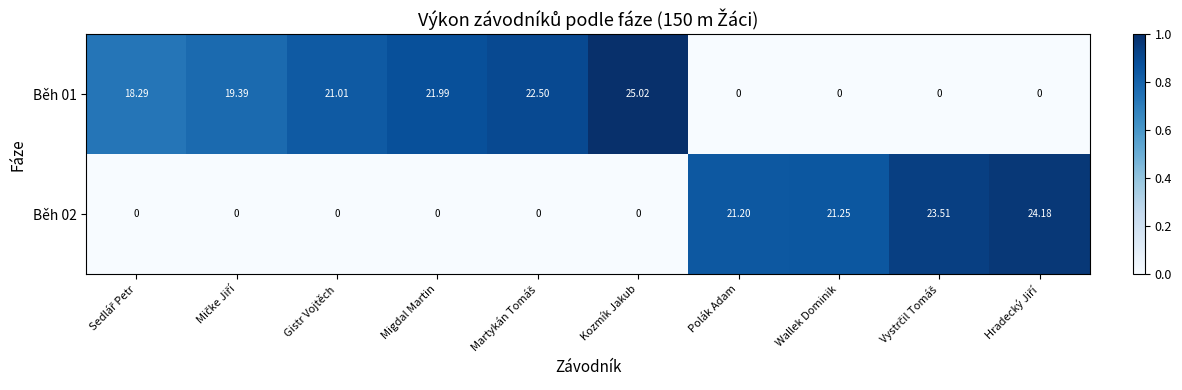

Which category has the highest value in the Běh 01 series?

Kozmík Jakub